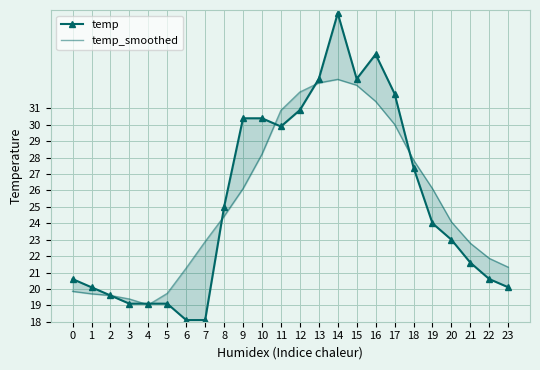

Which has a higher value, 2 or 12?

12